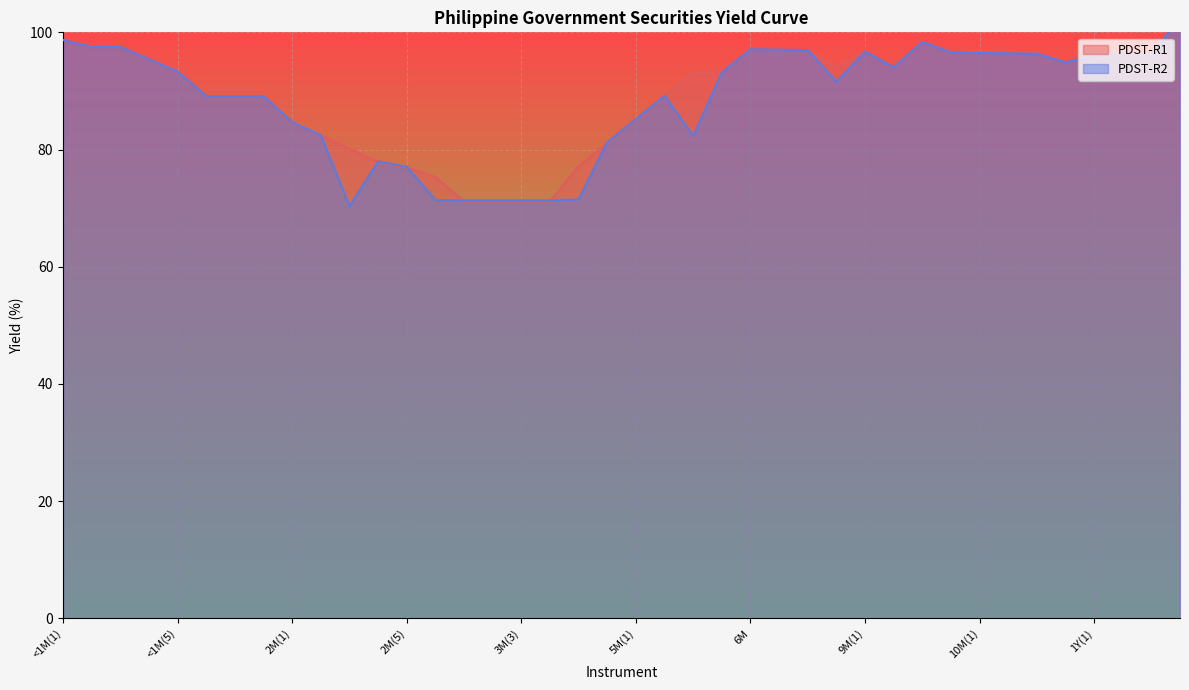

List the labels in order of PDST-R2 value, largest first.

1.5Y, <1M(1), 9M(3), <1M(2), <1M(3), 6M, 7M(1), 7M(2), 9M(1), 9M(4), 10M(1), 10M(2), 11M(1), 1Y(1), 1Y(2), 1Y(3), <1M(4), 11M(2), 9M(2), <1M(5), 5M(4), 8M, 5M(2), 1M(1), 1M(2), 1M(3), 5M(1), 2M(1), 2M(2), 5M(3), 4M(2), 2M(4), 2M(5), 4M(1), 2M(6), 3M(1), 3M(2), 3M(3), 3M(4), 2M(3)